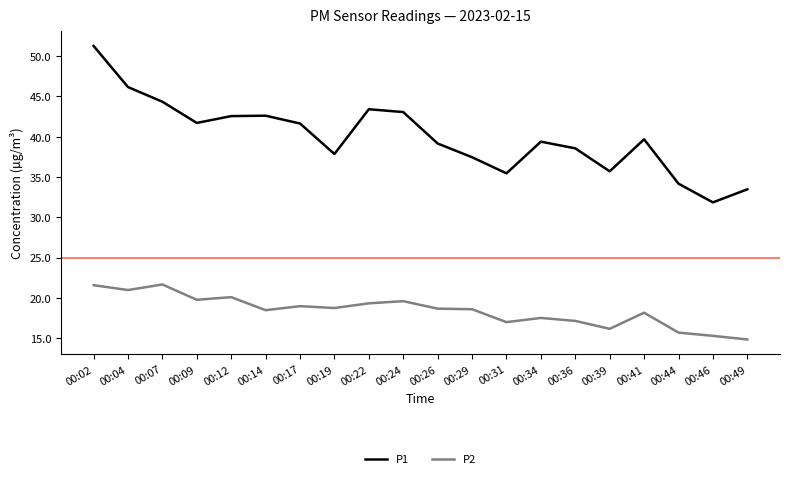

Is this an area chart (filled region under the line)?

No